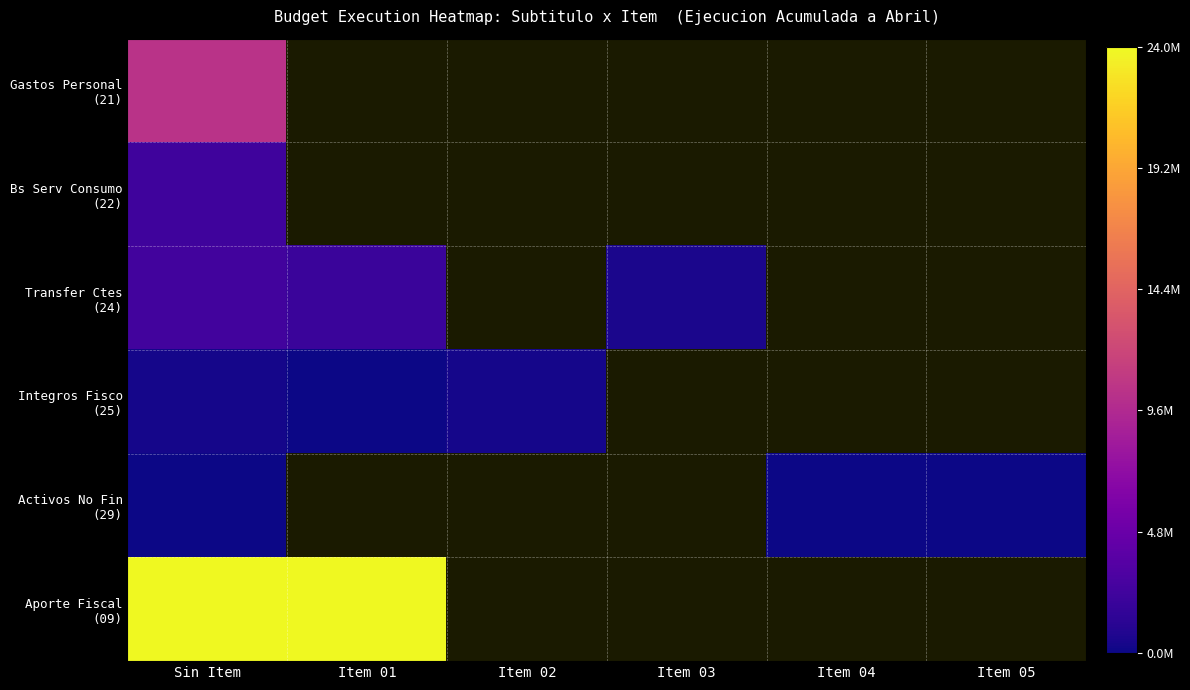

At which category is the sum across all series the highest?

Sin Item